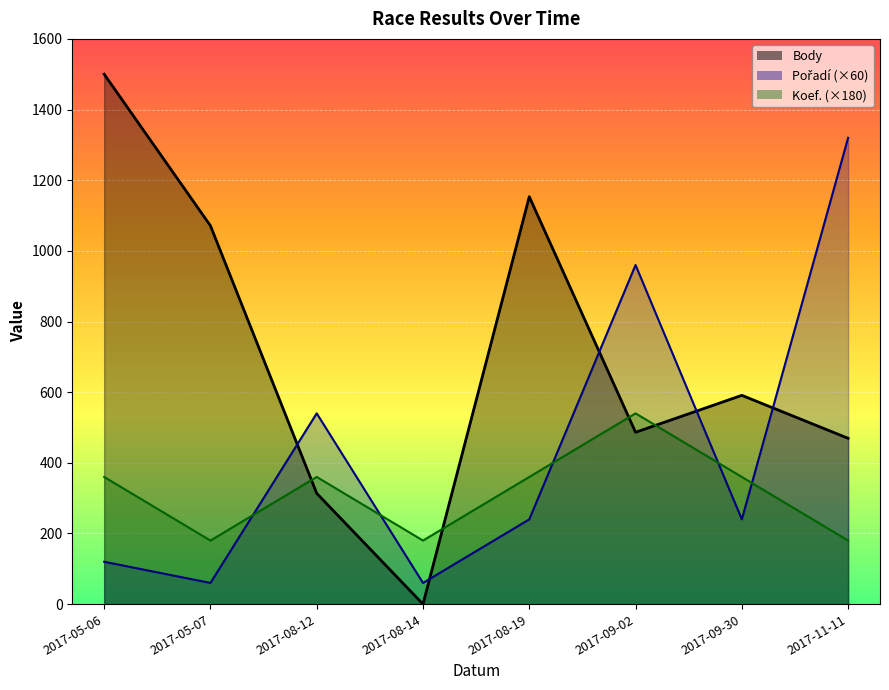

True or false: Pořadí has more than 0 points higher than both neighbors.

True